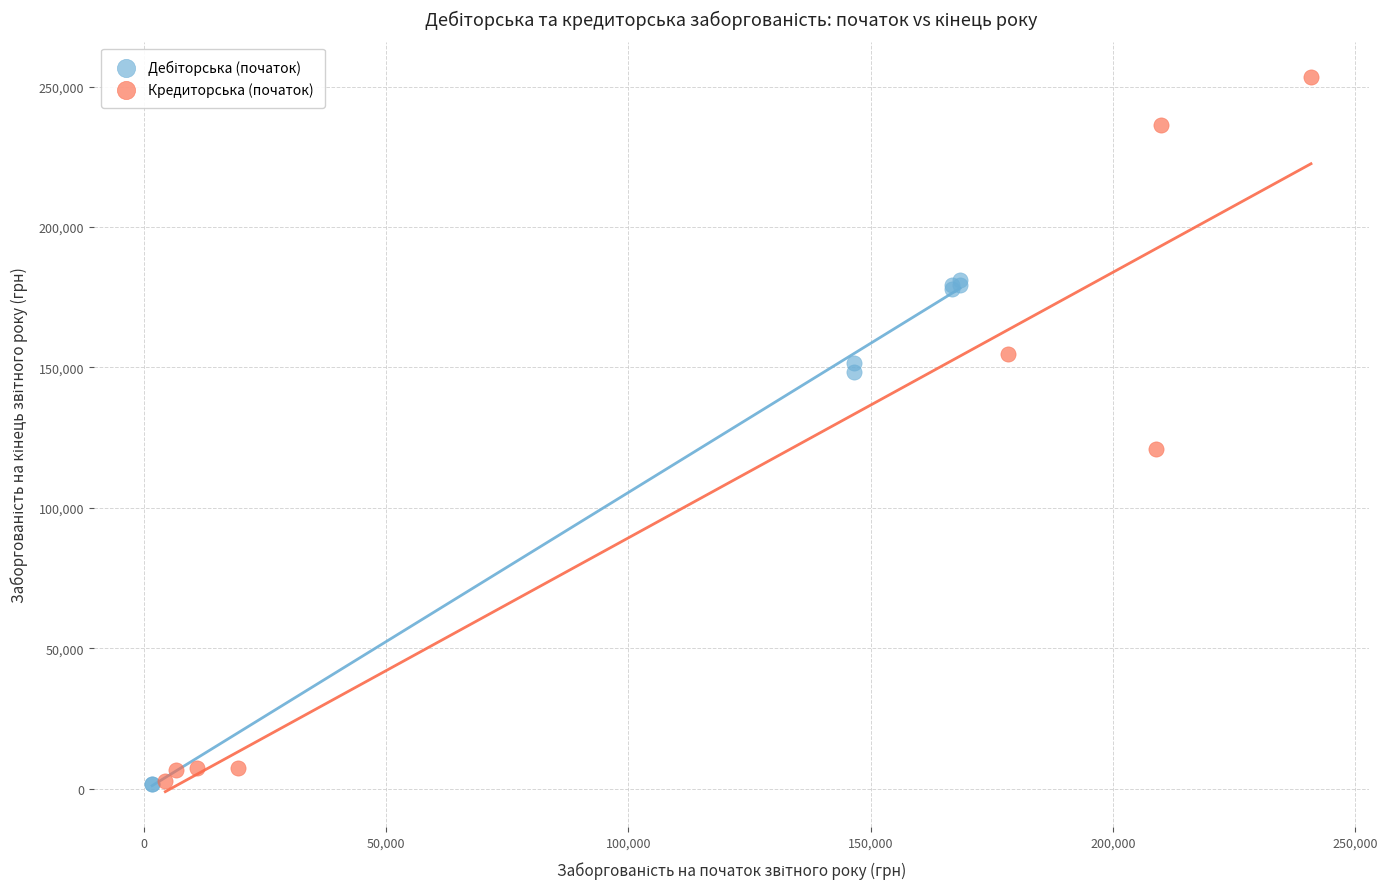

Which series has the largest Y range (max minus min)?

Кредиторська (початок)